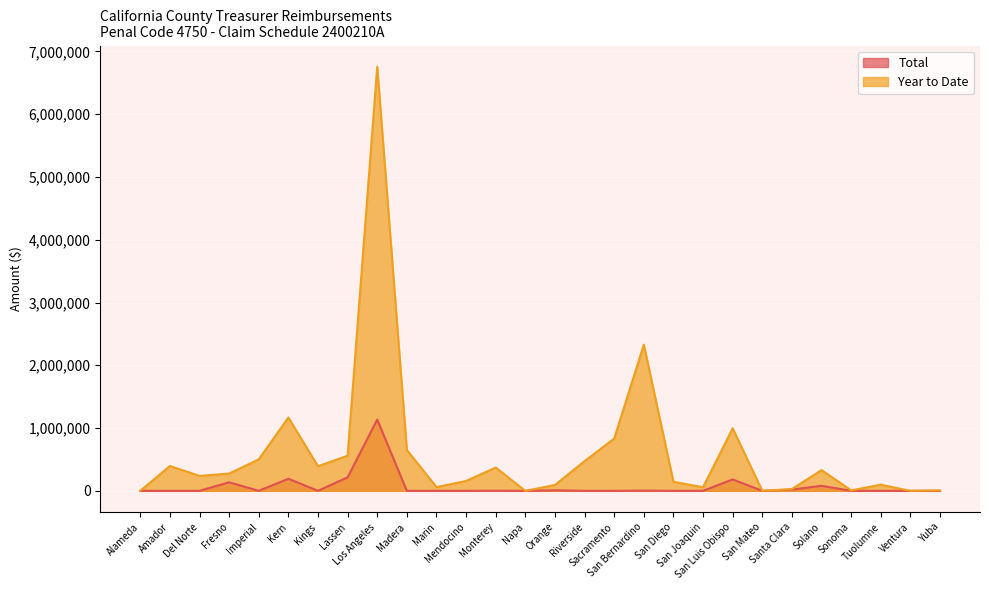

True or false: Total and Year to Date intersect in this chart.

False